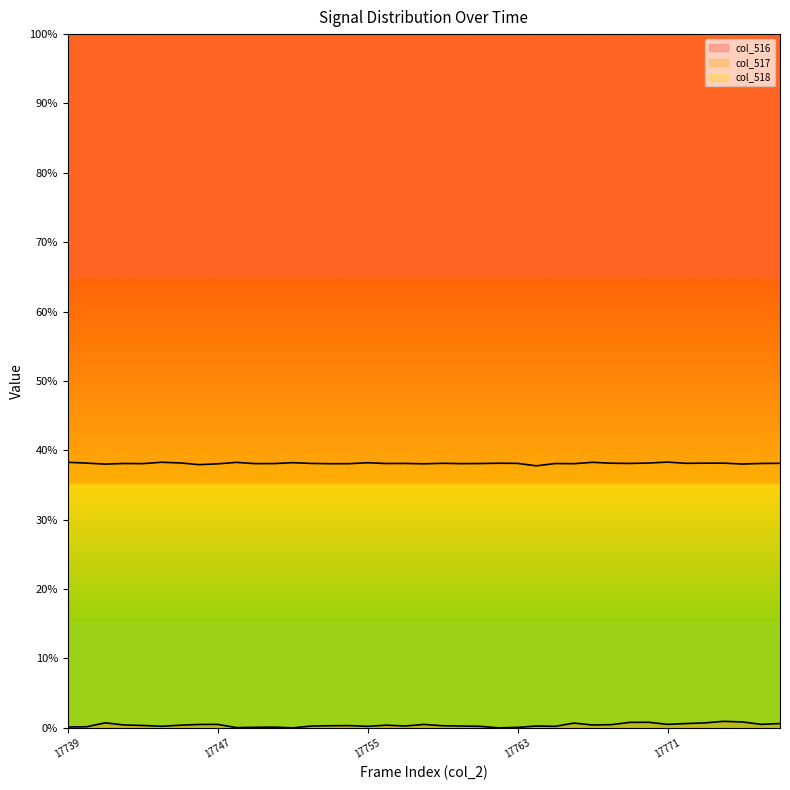

How many distinct data groups are displayed?

3